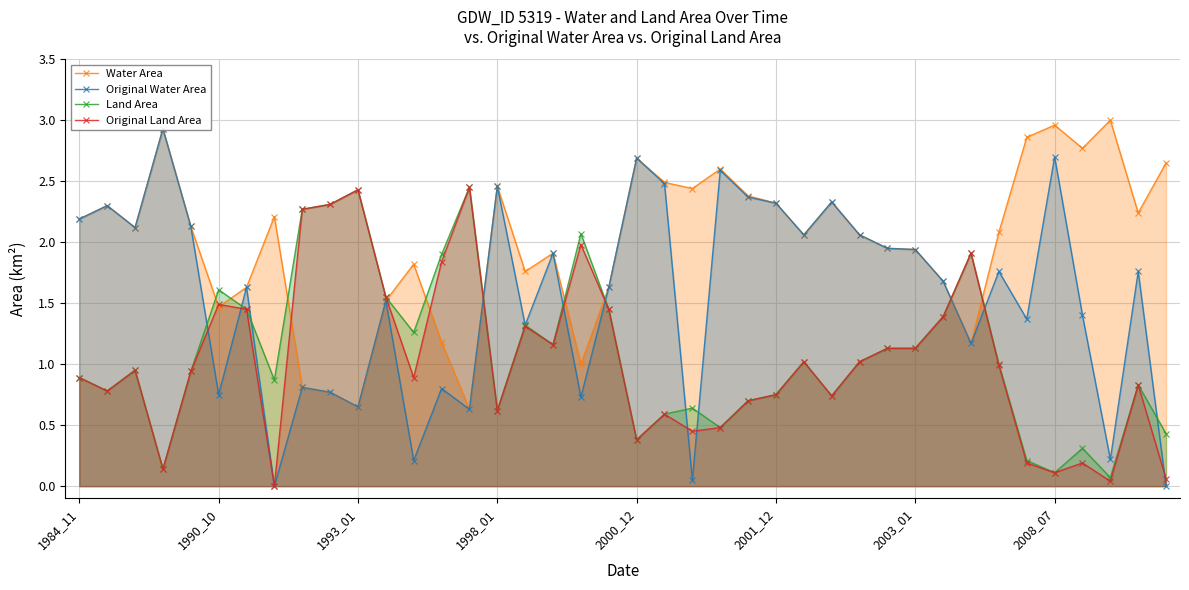

How many data points does each series have?

40